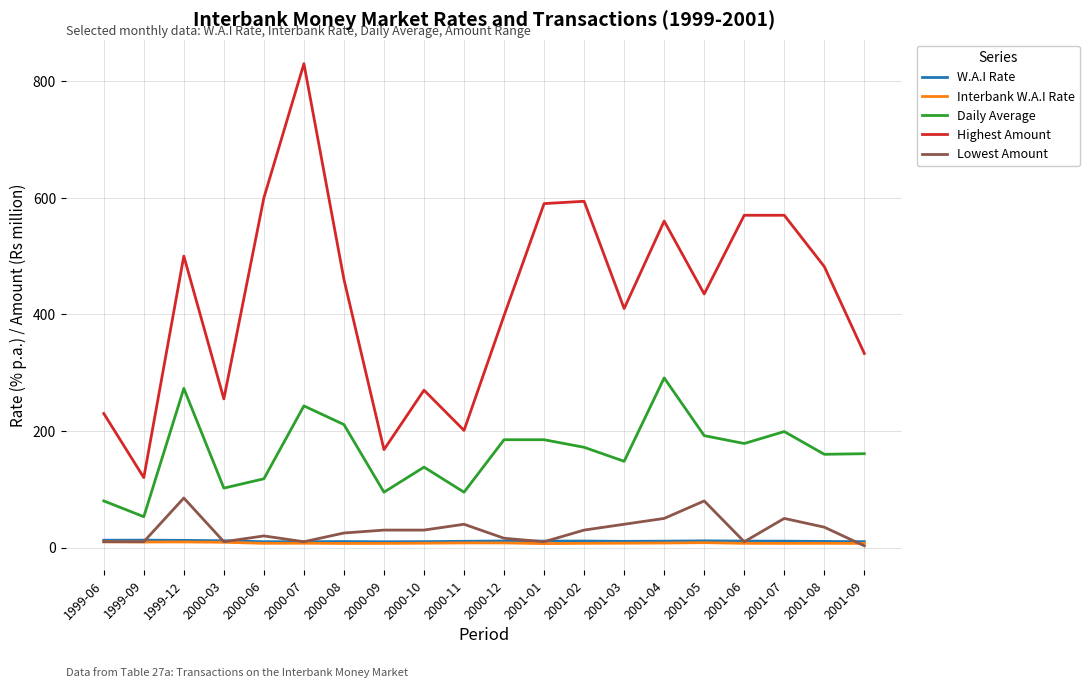

What is the sum of the Interbank W.A.I Rate values at 2000-06 and 2000-07?

14.7